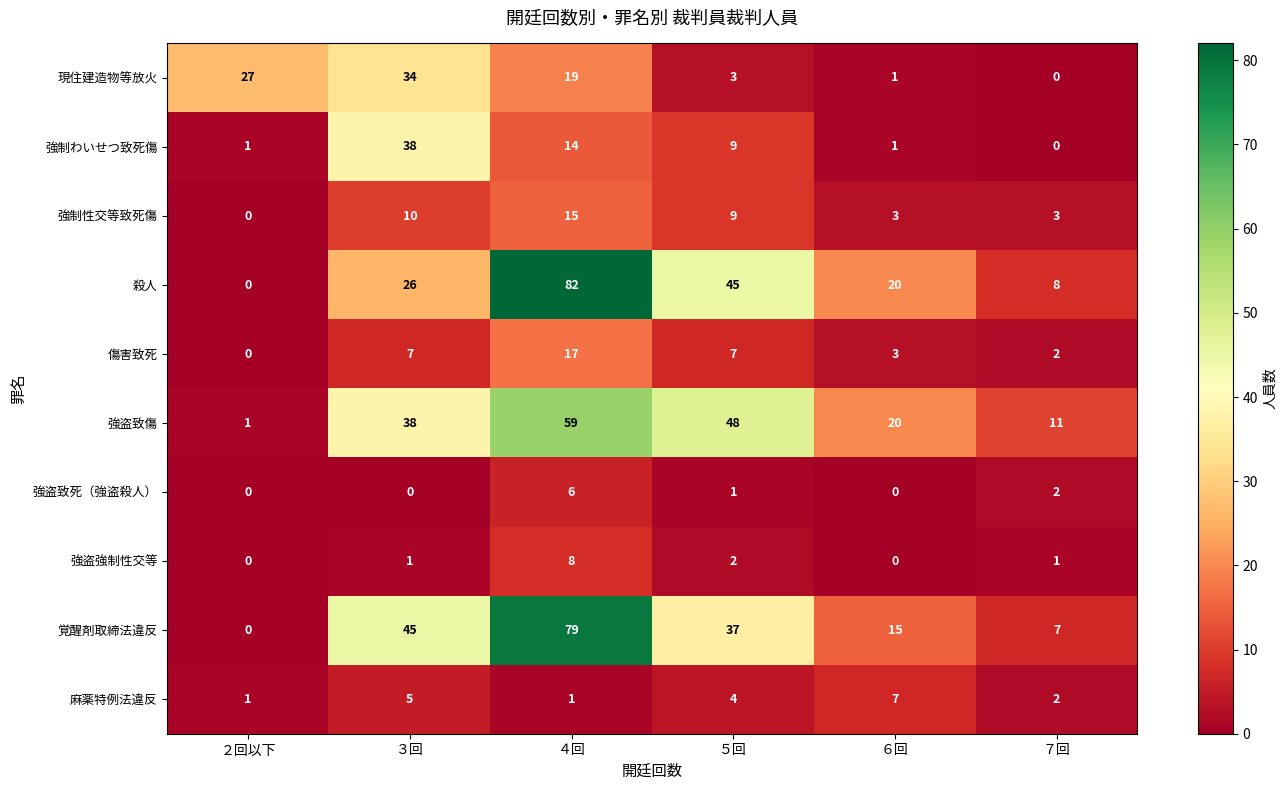

At which label does 殺人 reach its minimum?

２回以下